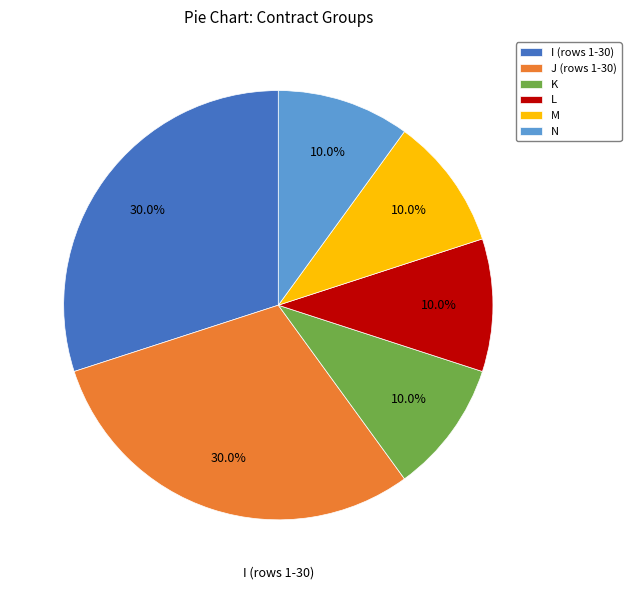

What percentage is the L slice, to the nearest percent?

10%